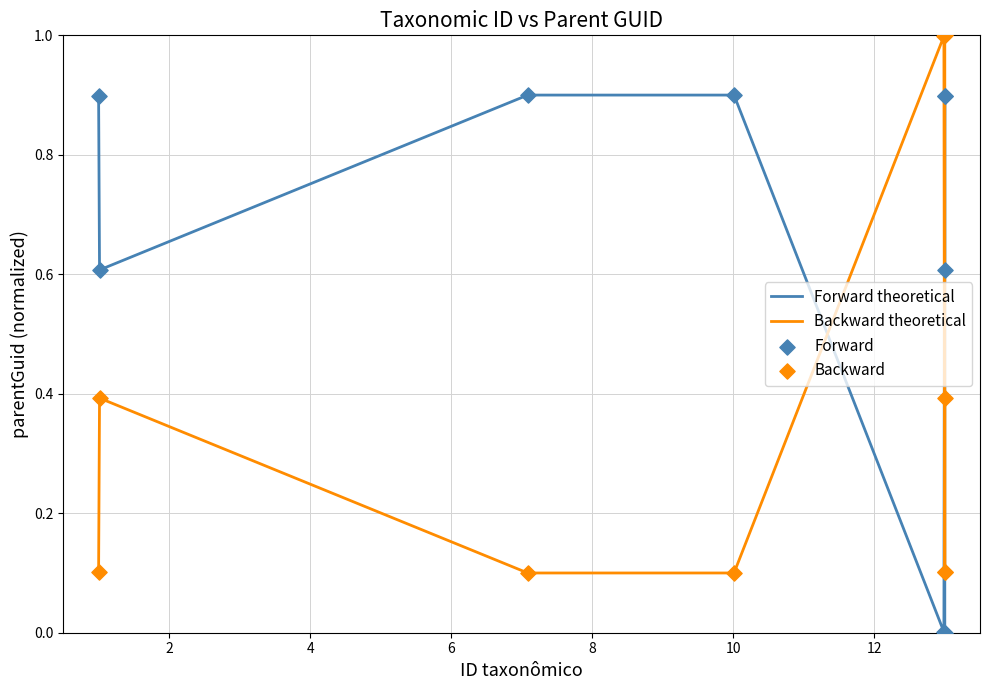

How many intersections are there between Forward theoretical and Backward theoretical?

4